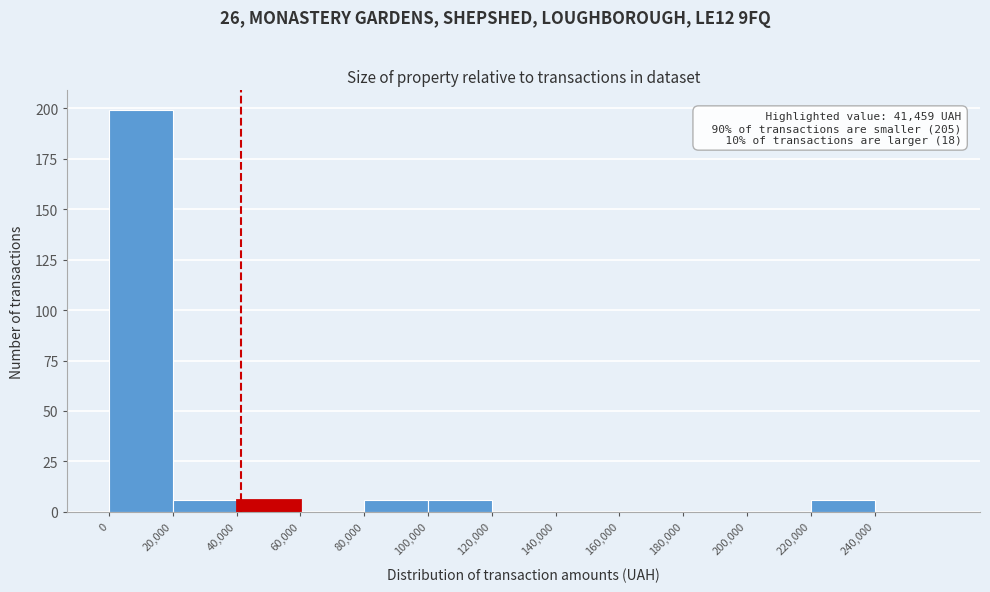

Over which range of the x-axis is the bar tallest?

0 to 20000